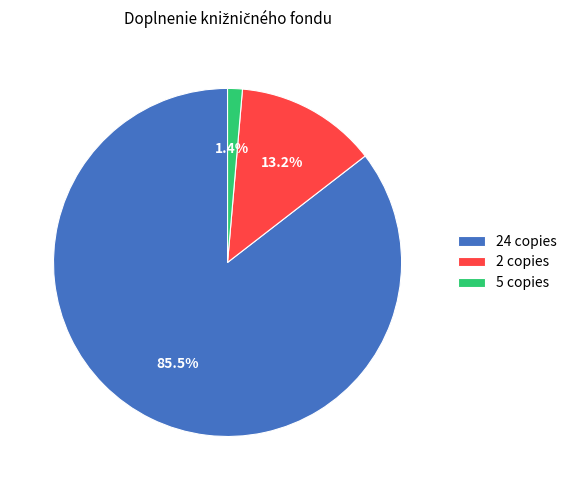

How many segments does this pie chart have?

3